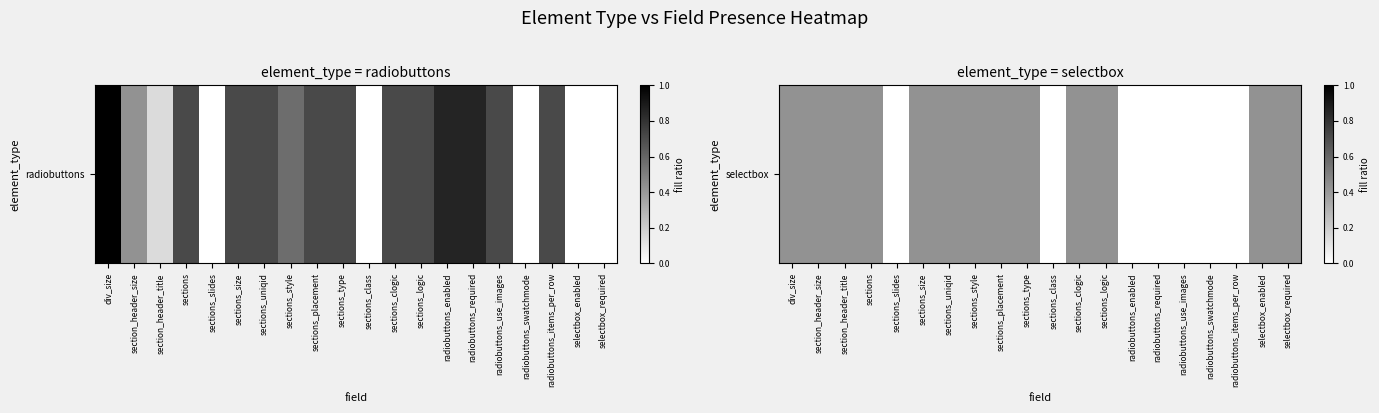

Rank the categories by value from highest to lowest.

div_size, section_header_size, section_header_title, sections, sections_size, sections_uniqid, sections_style, sections_placement, sections_type, sections_clogic, sections_logic, selectbox_enabled, selectbox_required, sections_slides, sections_class, radiobuttons_enabled, radiobuttons_required, radiobuttons_use_images, radiobuttons_swatchmode, radiobuttons_items_per_row